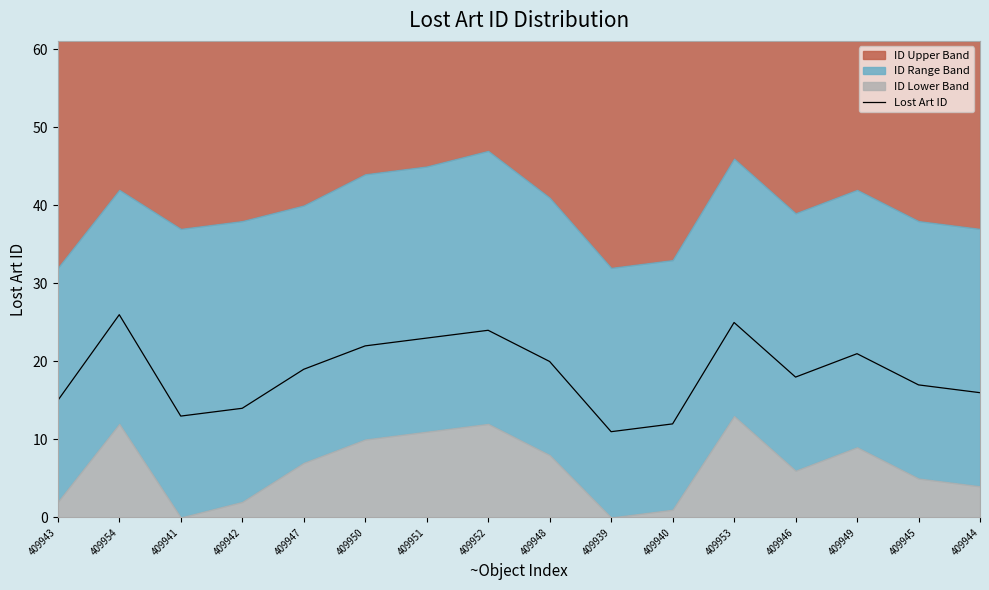

What is the difference between the maximum and minimum values?

15